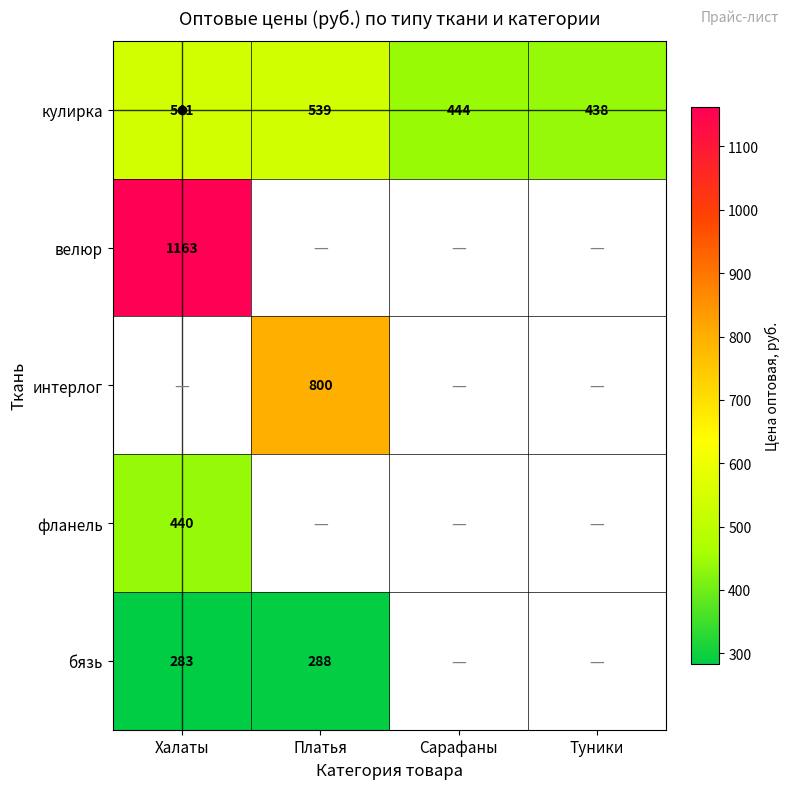

The фланель series shows 705 at Халаты. True or false?

False